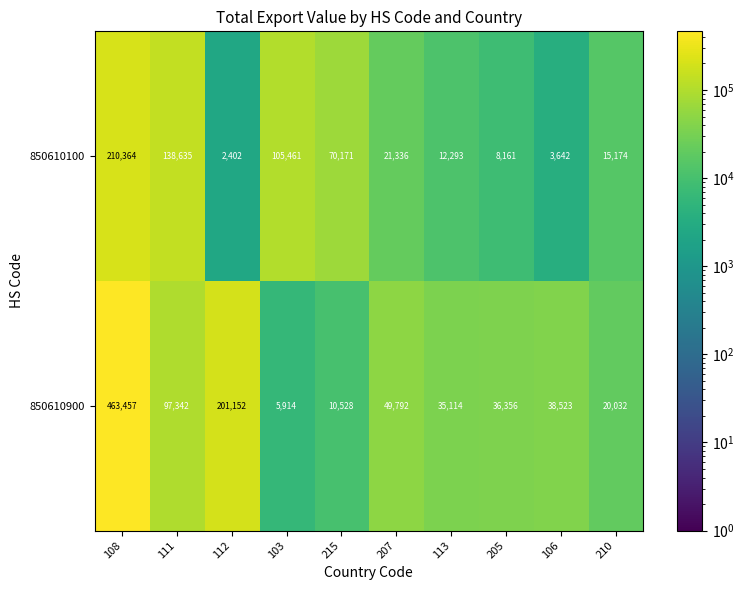

What is the spread (max minus min) of values at 113?

22821